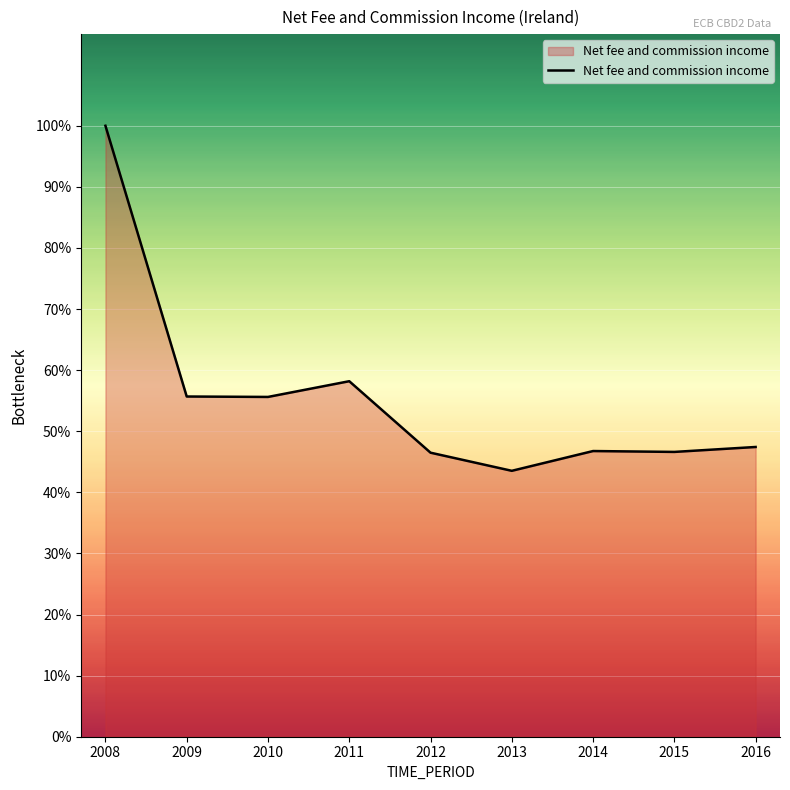

Is this an area chart (filled region under the line)?

Yes